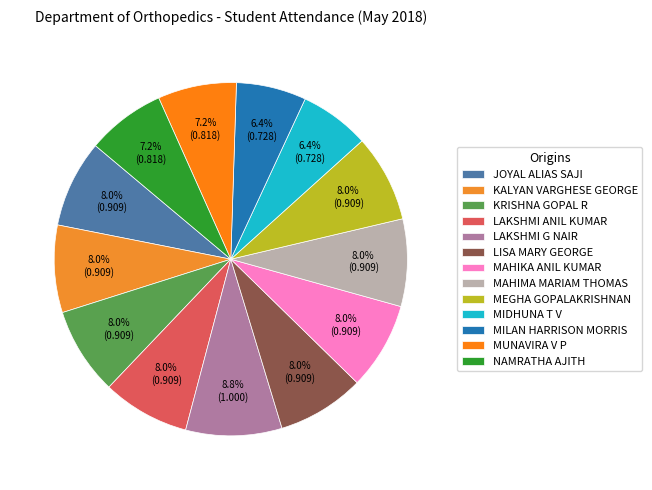

To the nearest percent, what is the combined percentage of MIDHUNA T V and MAHIMA MARIAM THOMAS?

14%